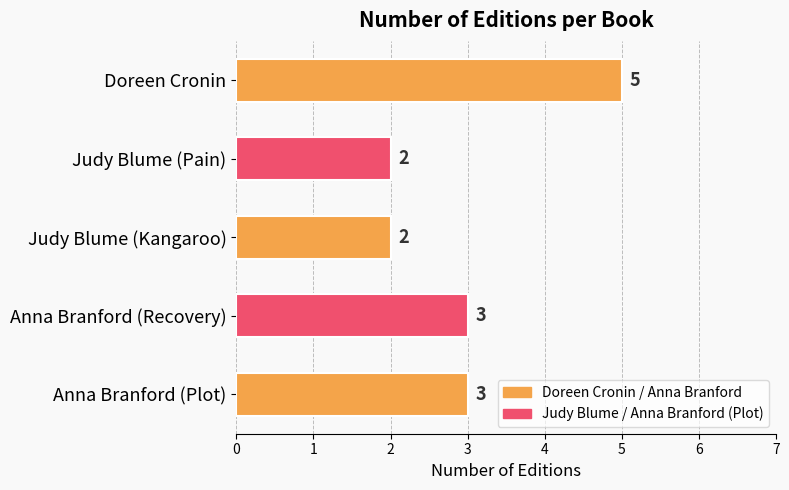

Which label corresponds to the largest value in the chart?

Doreen Cronin